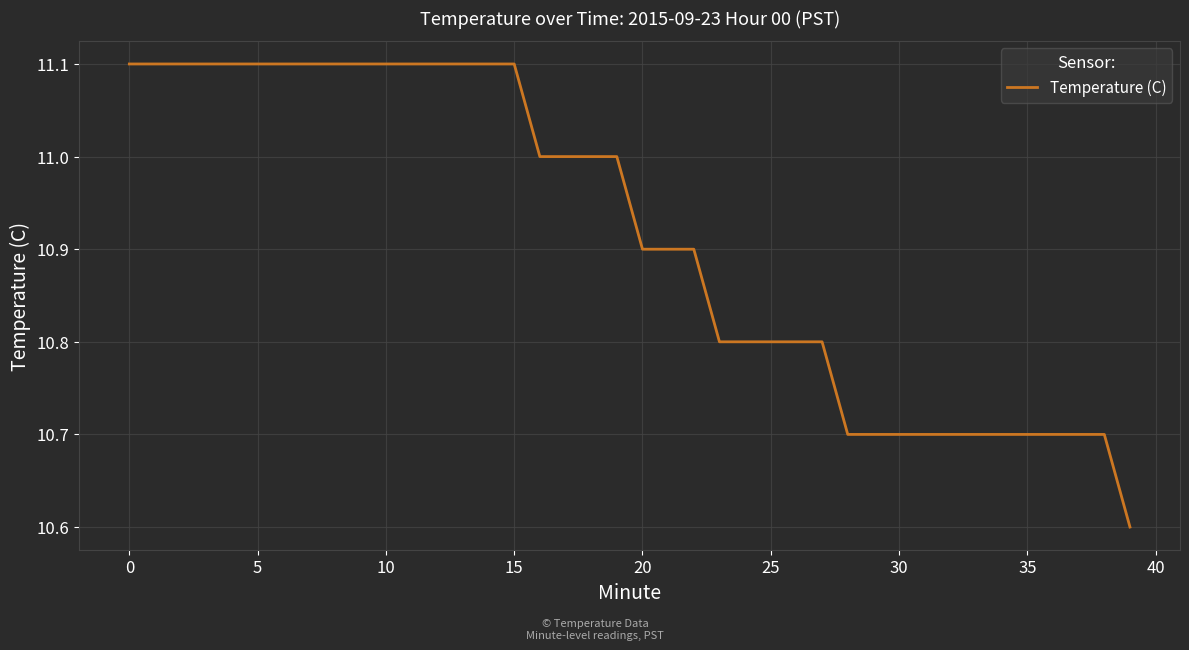

What is the difference between the maximum and minimum values?

0.5